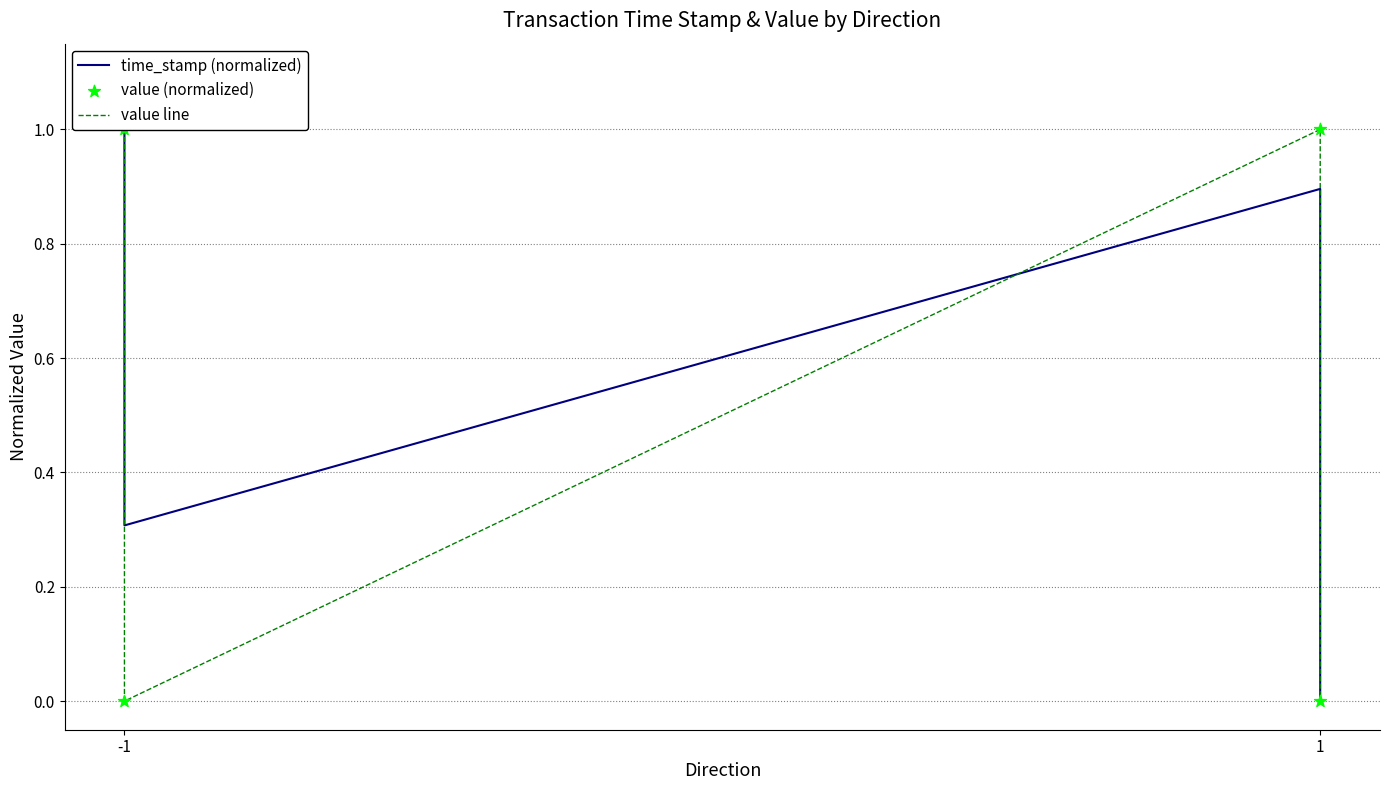

Which series has the largest Y range (max minus min)?

time_stamp (normalized)